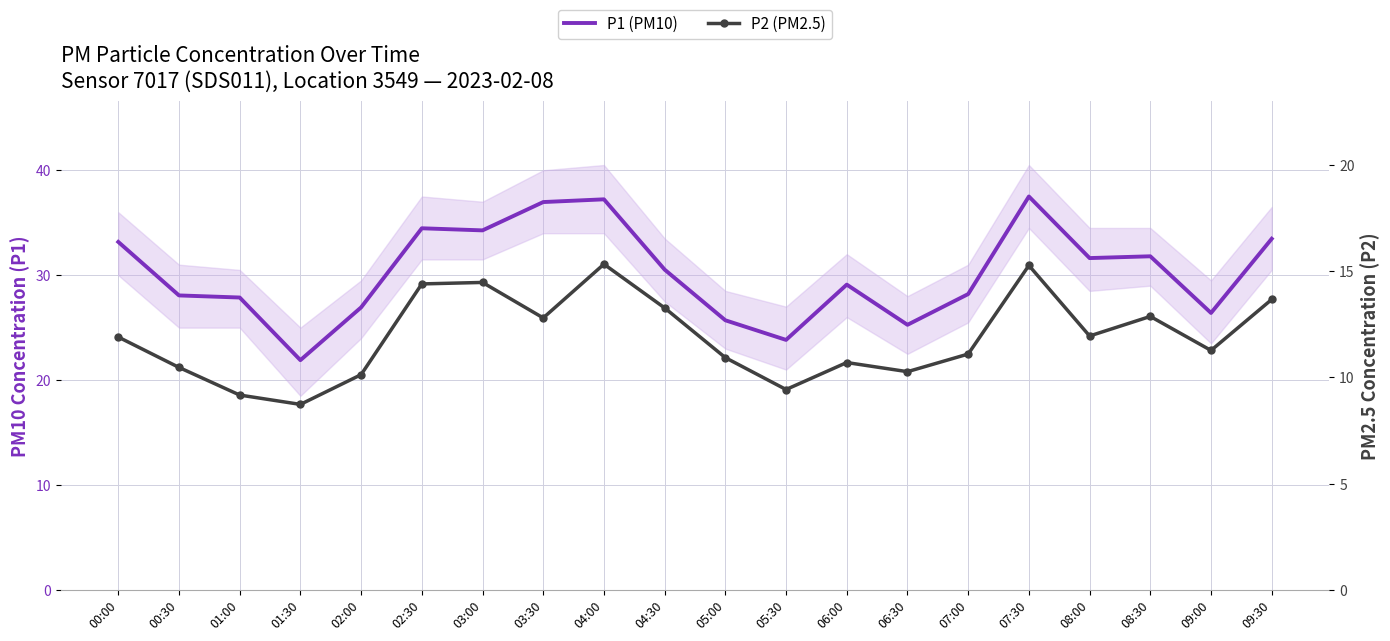

Which series has the largest range (max minus min)?

P1 (PM10)